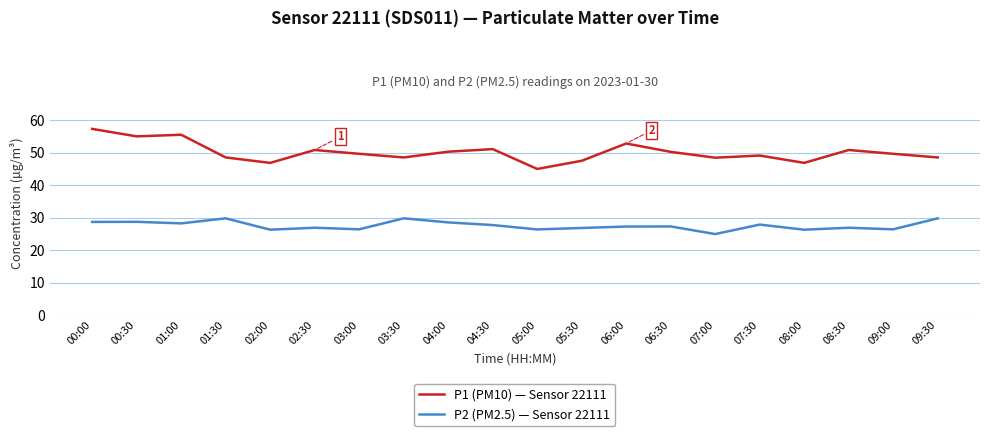

What is the approximate value of P2 (PM2.5) — Sensor 22111 at 06:00?

27.3